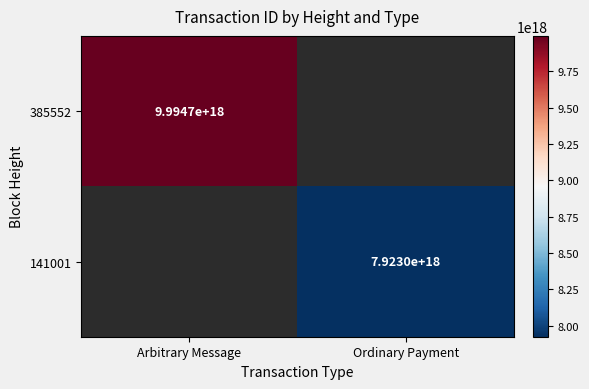

True or false: 385552 has a value of 9994700000000000000 at Arbitrary Message.

True